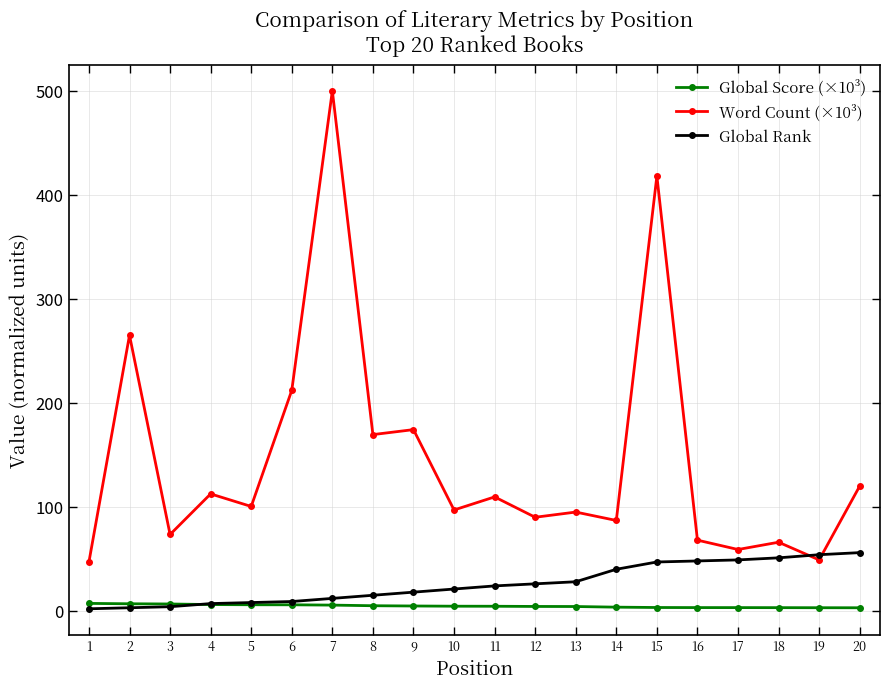

What is the spread (max minus min) of values at 12?

85.7